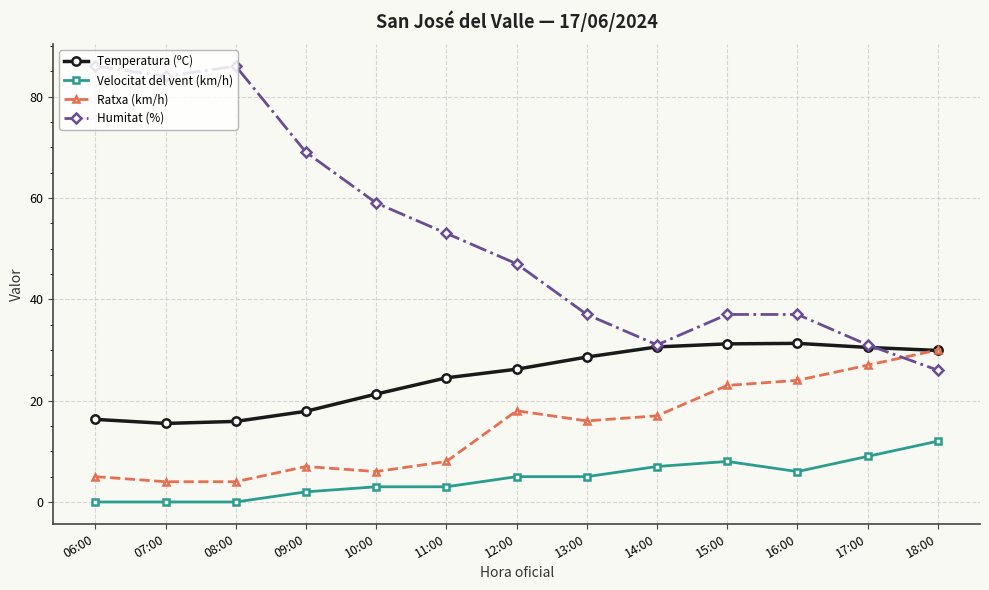

Rank the series by their average value, from highest to lowest.

Humitat (%), Temperatura (ºC), Ratxa (km/h), Velocitat del vent (km/h)